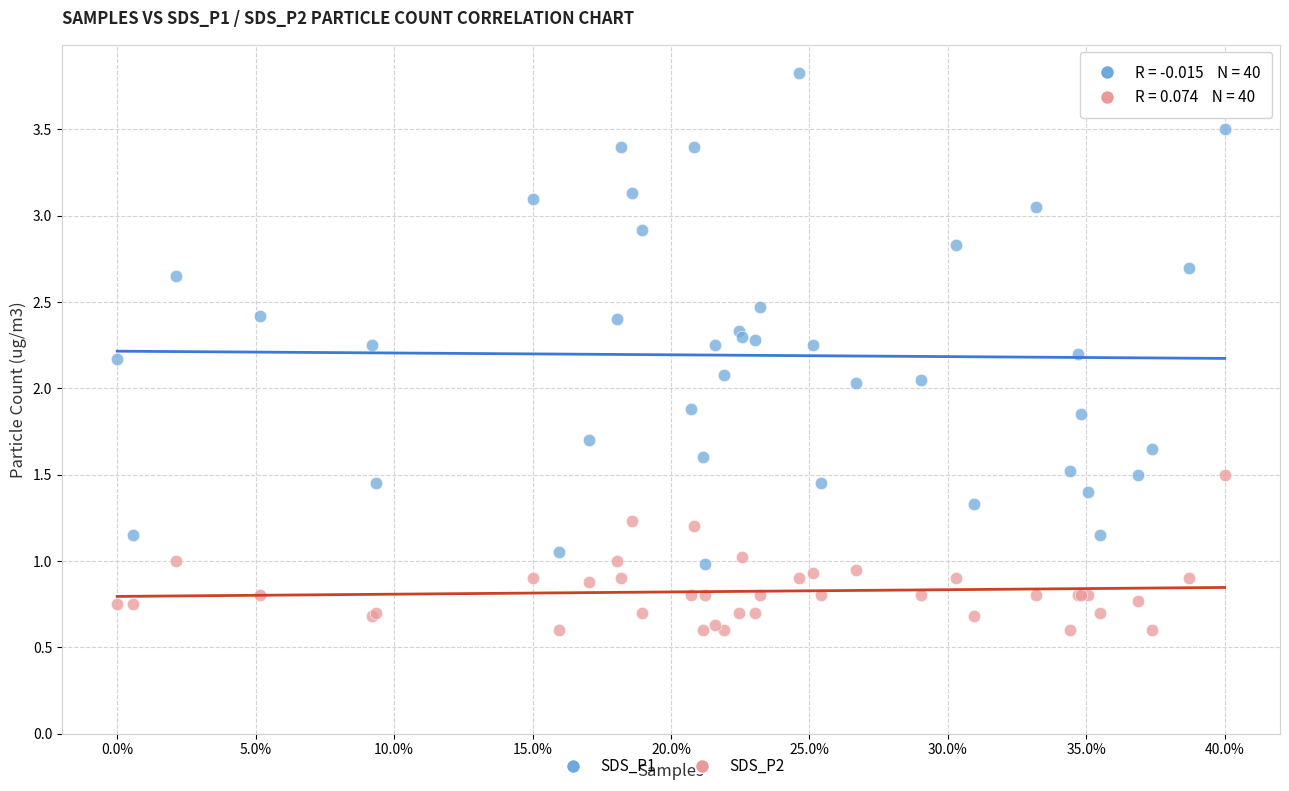

What are all the series names shown in the legend?

SDS_P1, SDS_P2